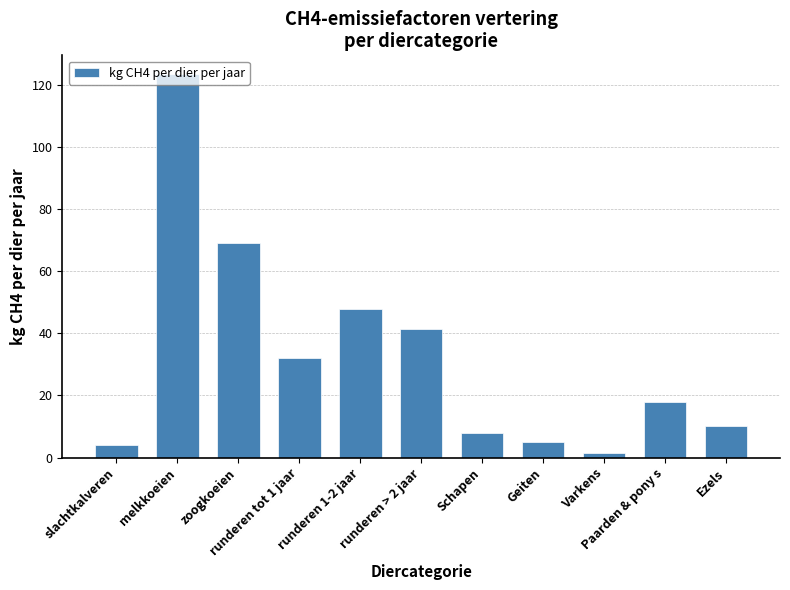

Reading left to right, what are all the values shown in this chart?

slachtkalveren=4.1	melkkoeien=123.3	zoogkoeien=68.9	runderen tot 1 jaar=31.9	runderen 1-2 jaar=47.8	runderen > 2 jaar=41.4	Schapen=8.0	Geiten=5.0	Varkens=1.5	Paarden & pony s=18.0	Ezels=10.0